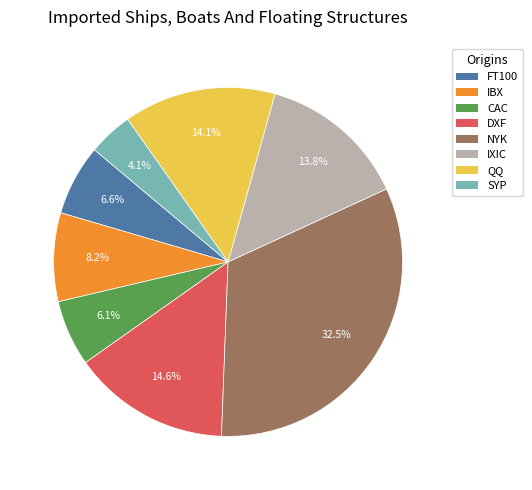

Is there any slice that represents more than half of the pie?

No